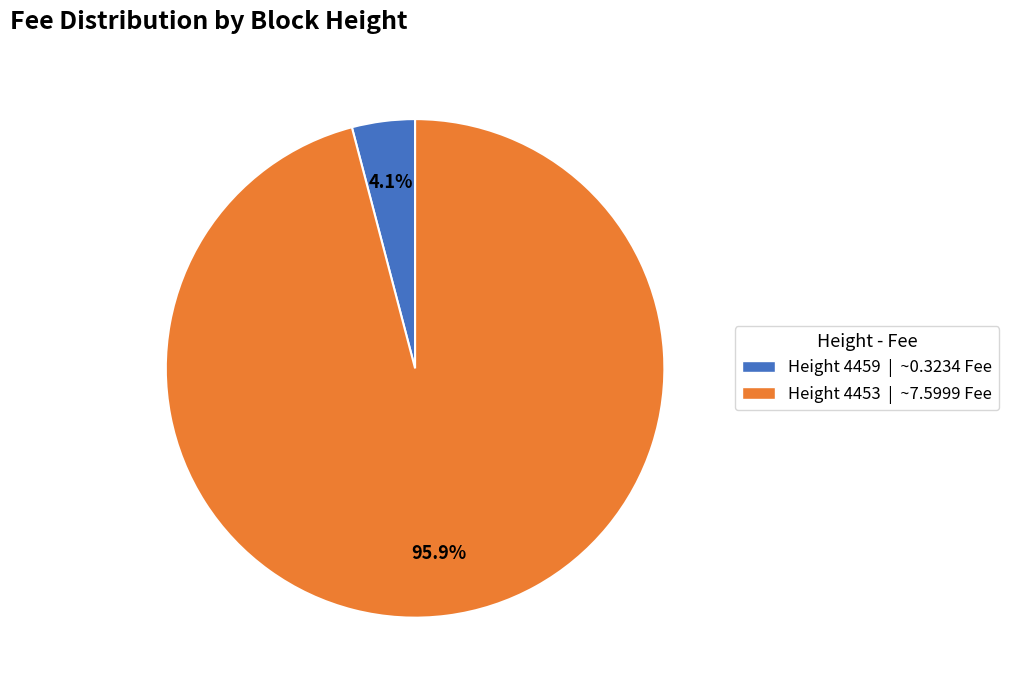

Is there a majority slice in this chart?

Yes